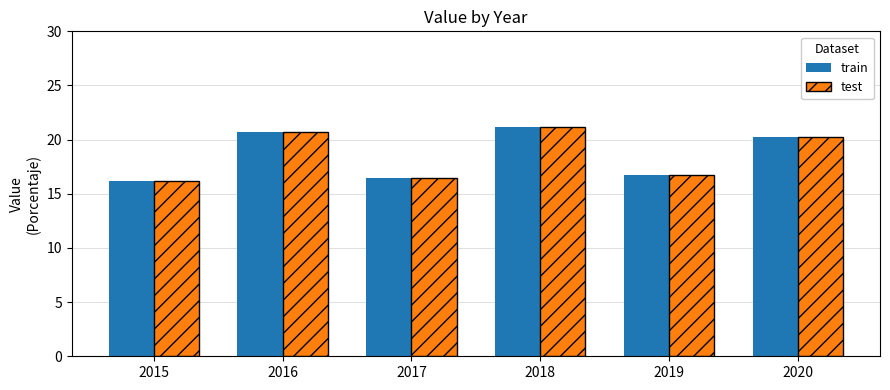

Is the value of train at 2018 greater than the value of test at 2019?

Yes